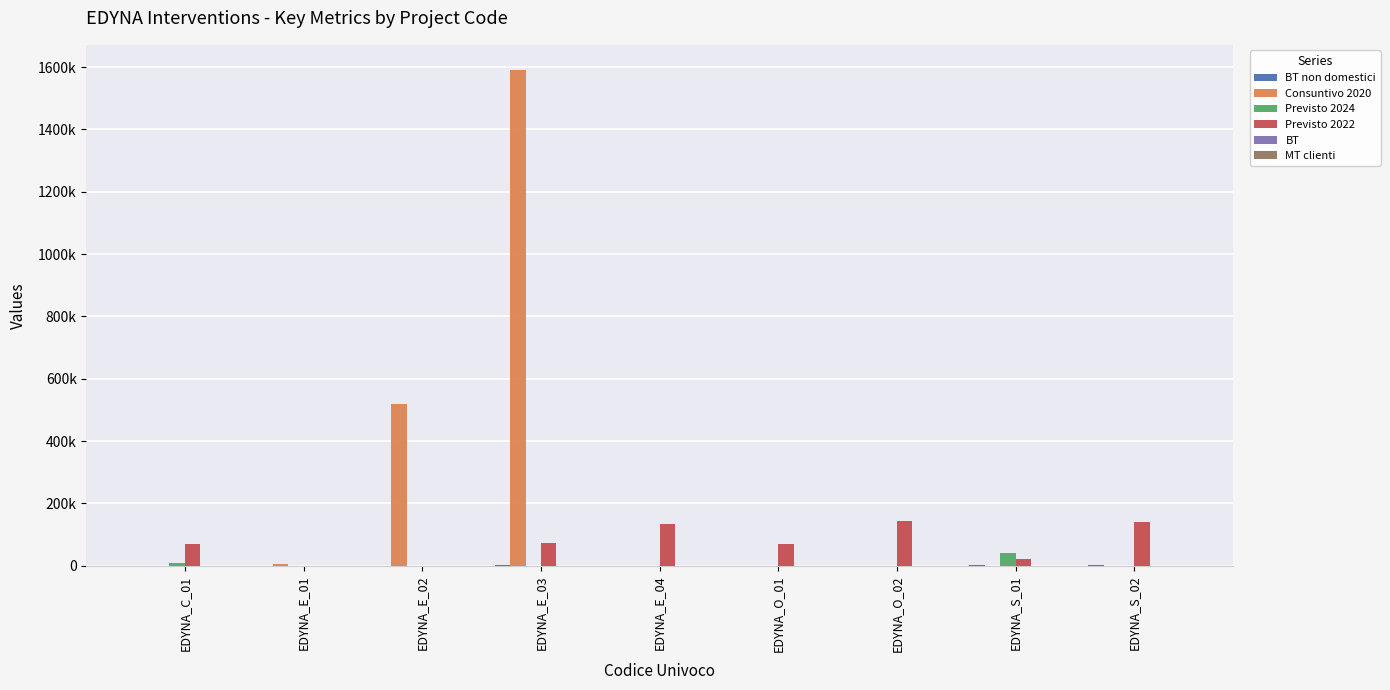

Where is Previsto 2022 nearest to the value 71500?

EDYNA_E_03